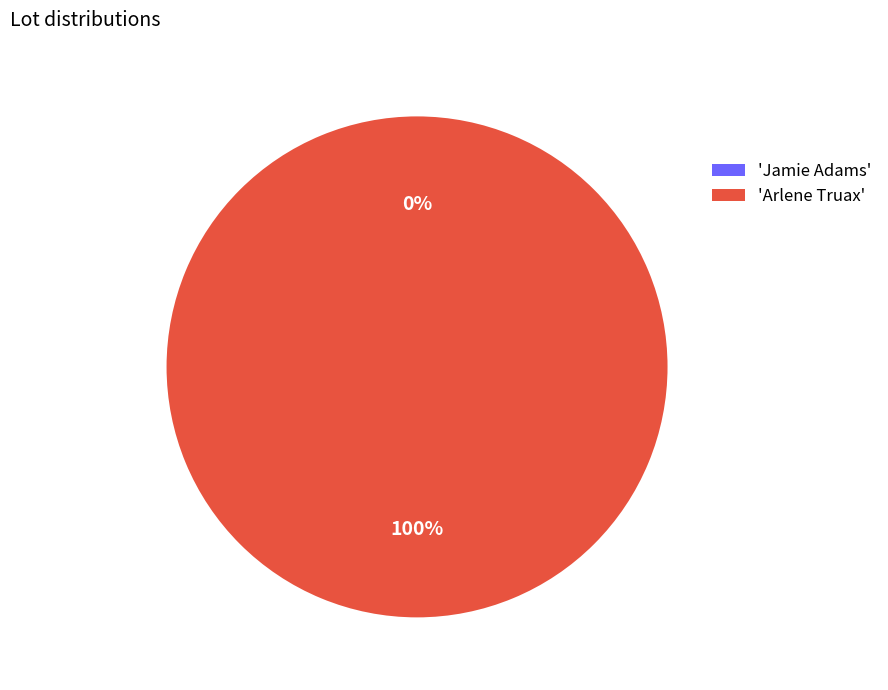

What is the change in value from Jamie Adams to Arlene Truax?

+97